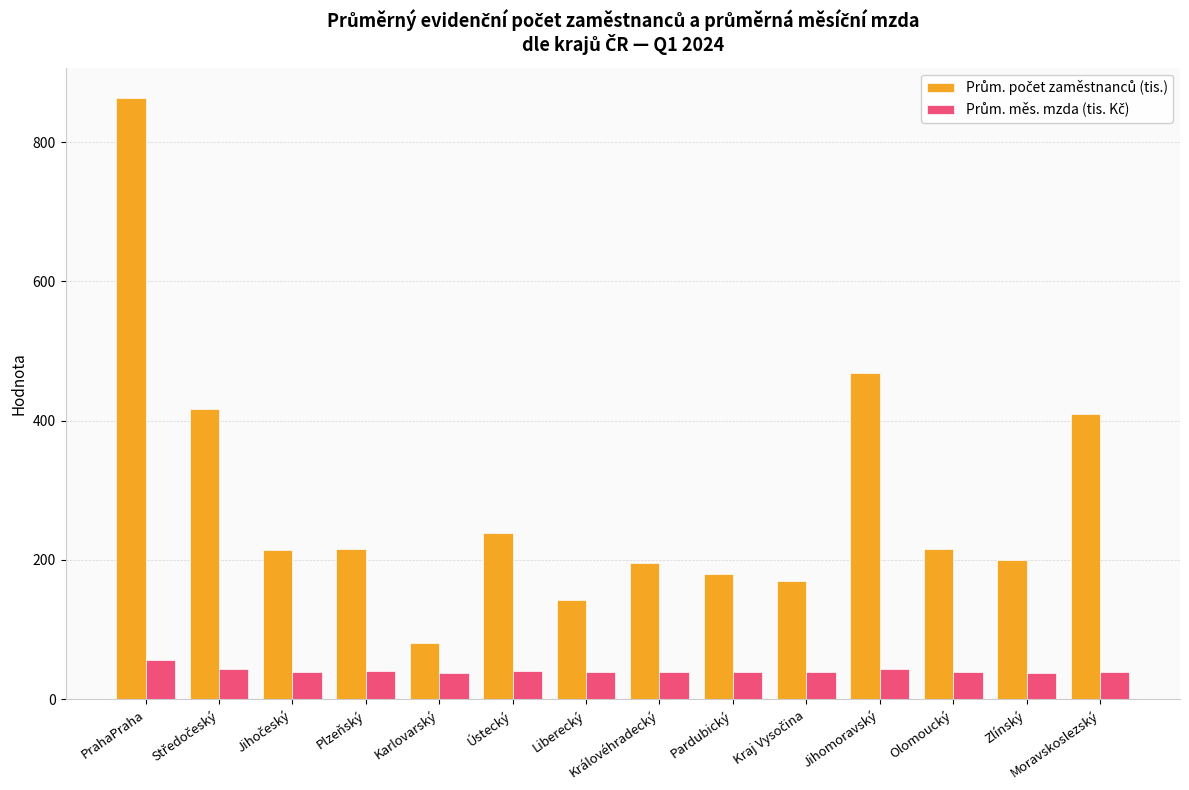

Which label corresponds to the largest value in the chart?

PrahaPraha